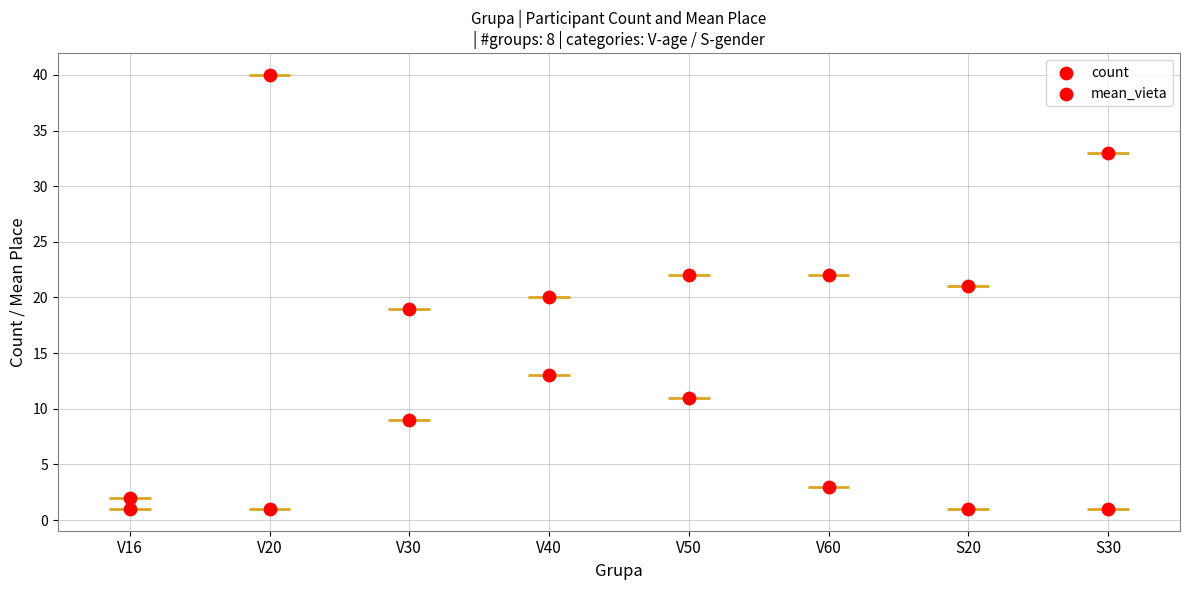

Is the value of mean_vieta at V30 greater than the value of count at V50?

Yes